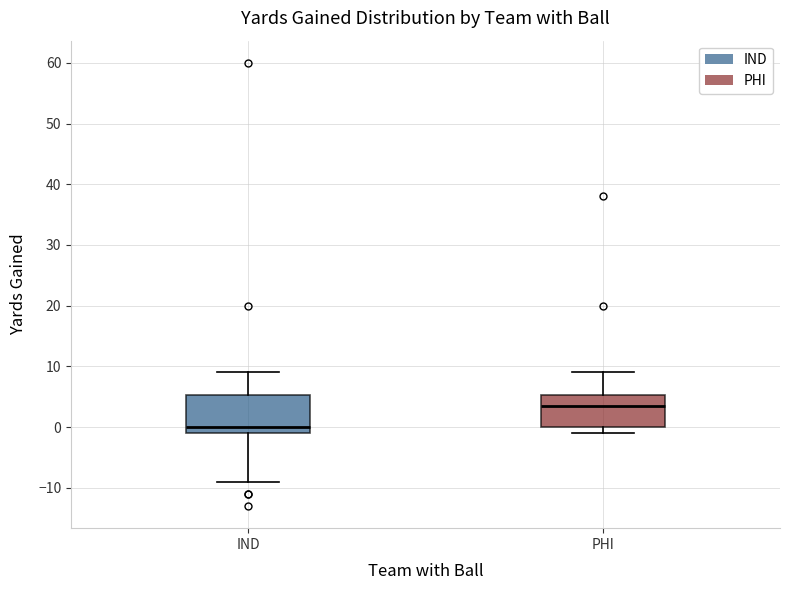

Which box has the highest median line?

PHI